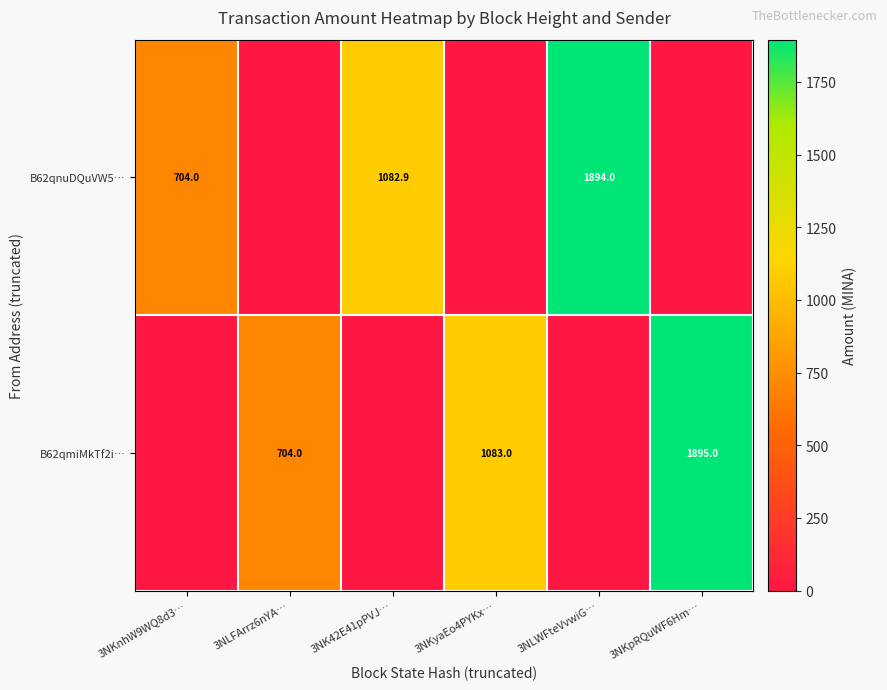

Is it true that B62qmiMkTf2i… equals 1895.0 at 3NKpRQuWF6Hm…?

True